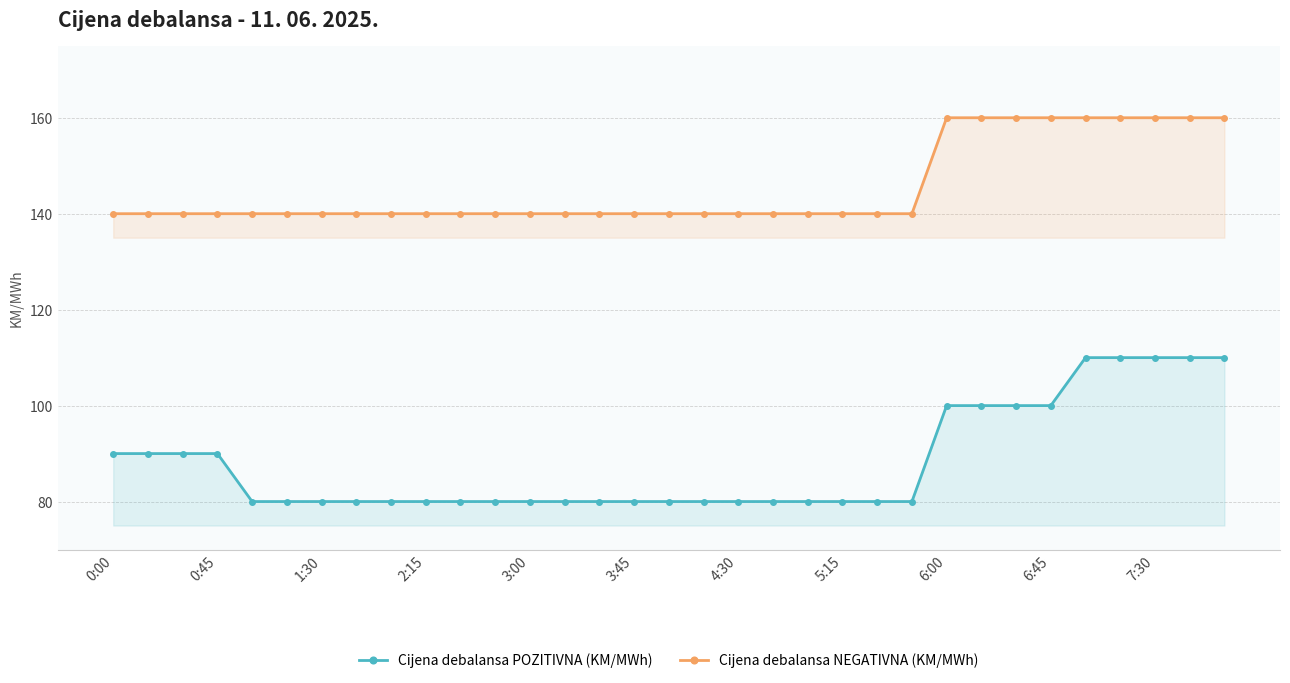

What is the average value of the Cijena debalansa NEGATIVNA (KM/MWh) series?

145